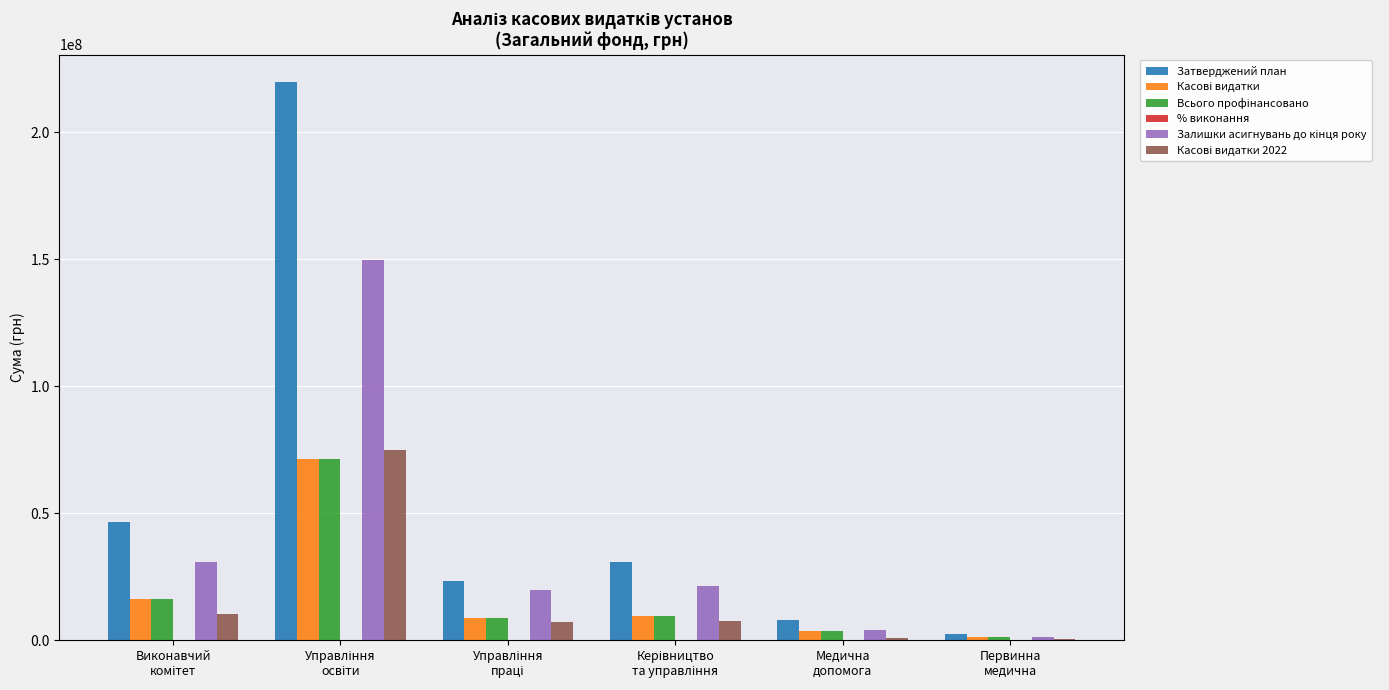

What is the greatest value displayed?

219564770.0